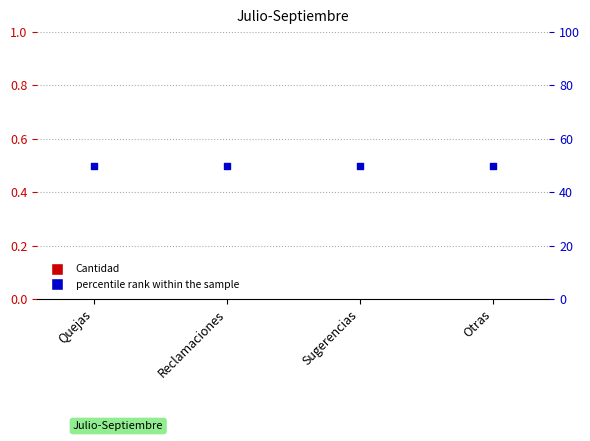

Which series reaches the maximum Y coordinate?

percentile rank within the sample